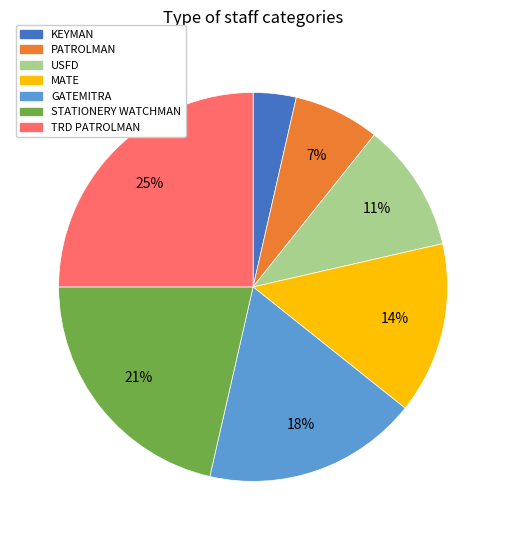

Combined, do STATIONERY WATCHMAN and MATE account for over 50%?

No